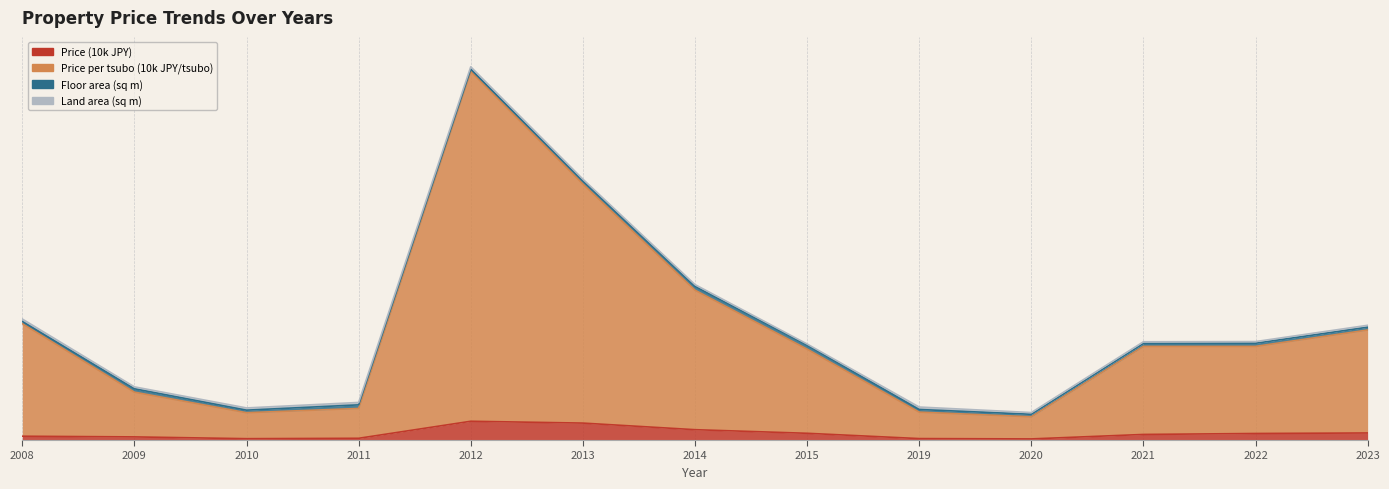

At which label does Price (10k JPY) first exceed 11?

2012